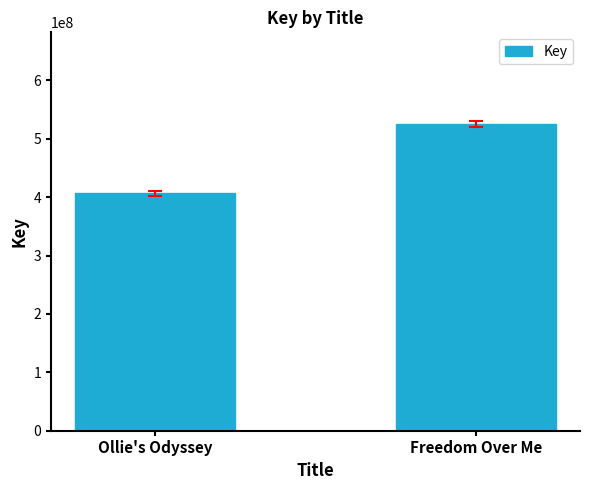

What is the sum of the values at Ollie's Odyssey and Freedom Over Me?

931241186